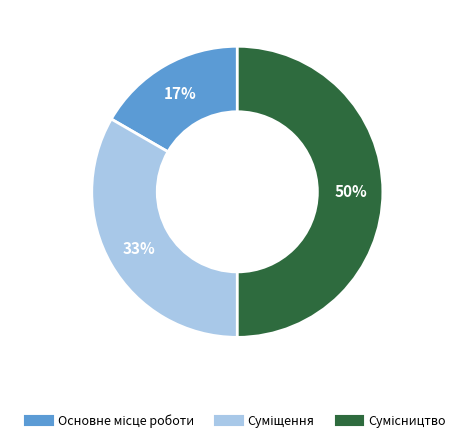

To the nearest percent, what is the average slice percentage?

33%